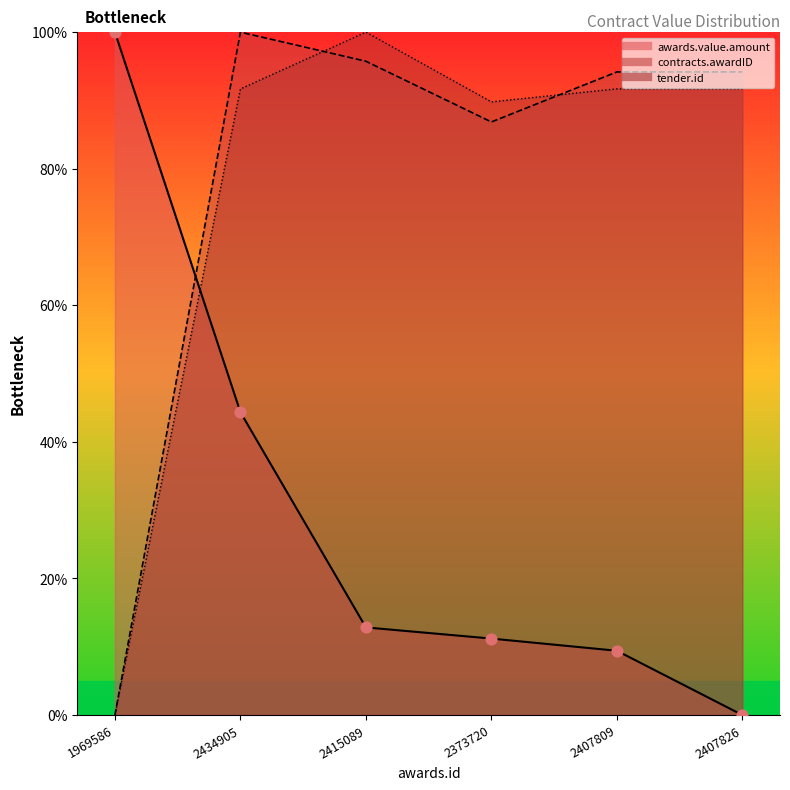

What are all the series names shown in the legend?

contracts.awardID, awards.value.amount, tender.id